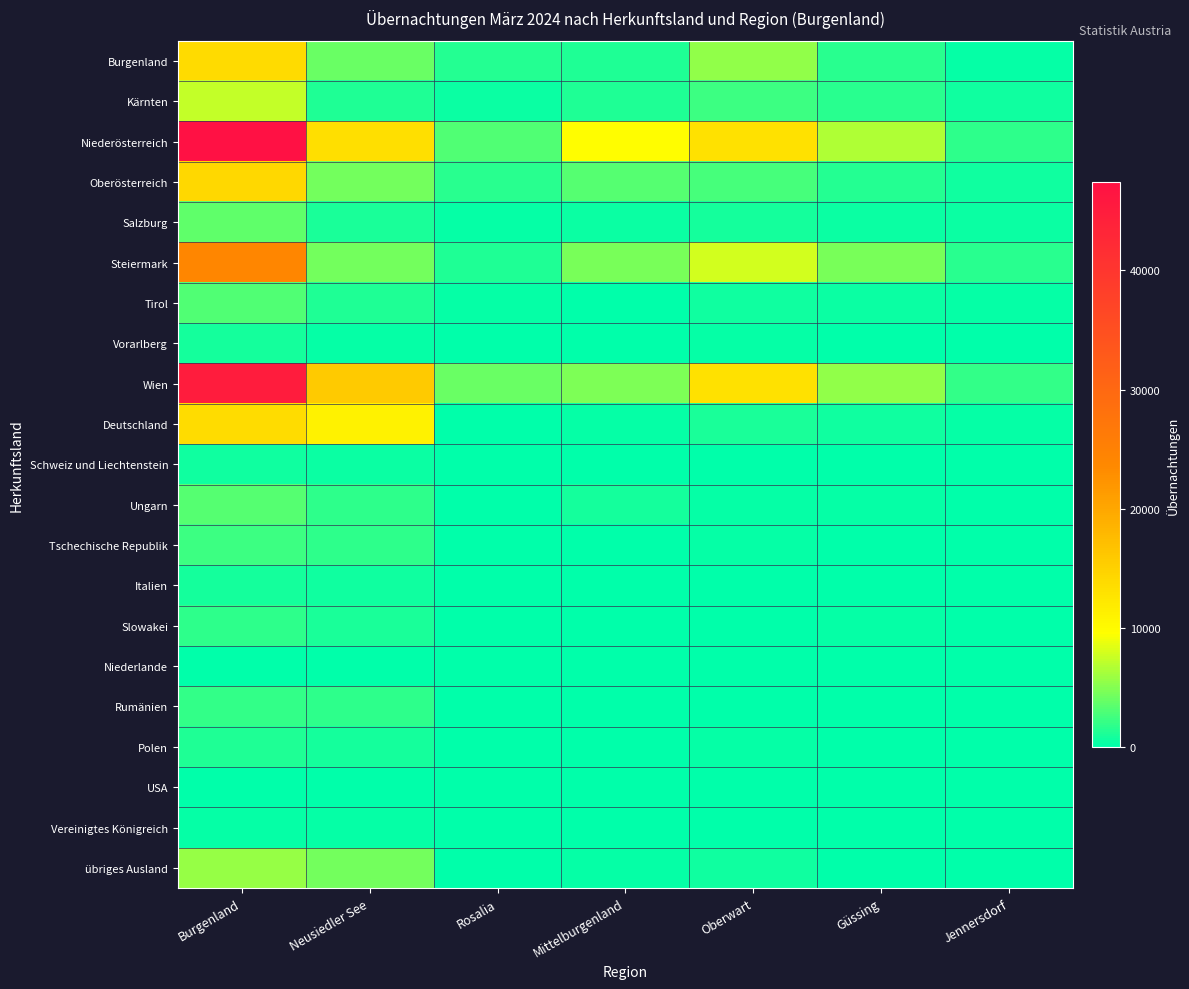

At how many categories does at least one series exceed 12398?

3